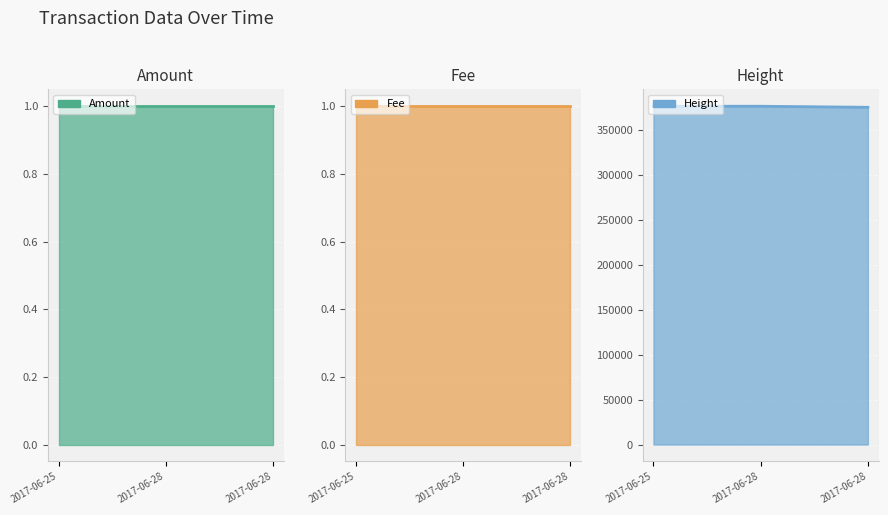

What is the maximum value for Fee?

1